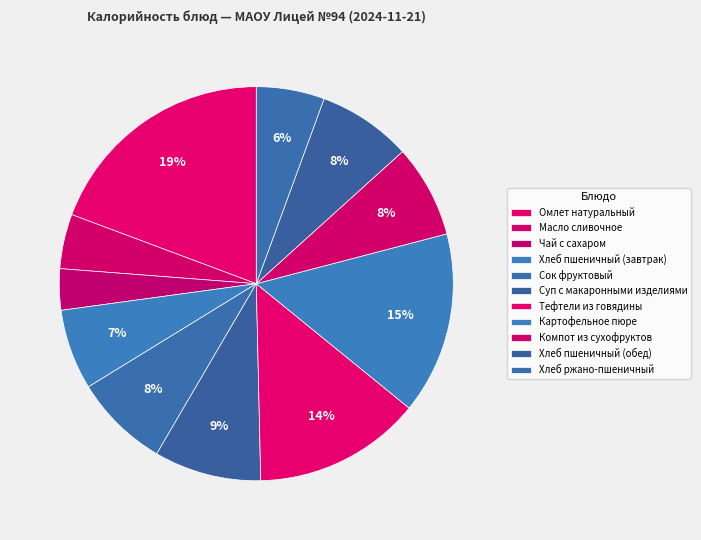

Is it true that Омлет натуральный is 29% of the pie?

False